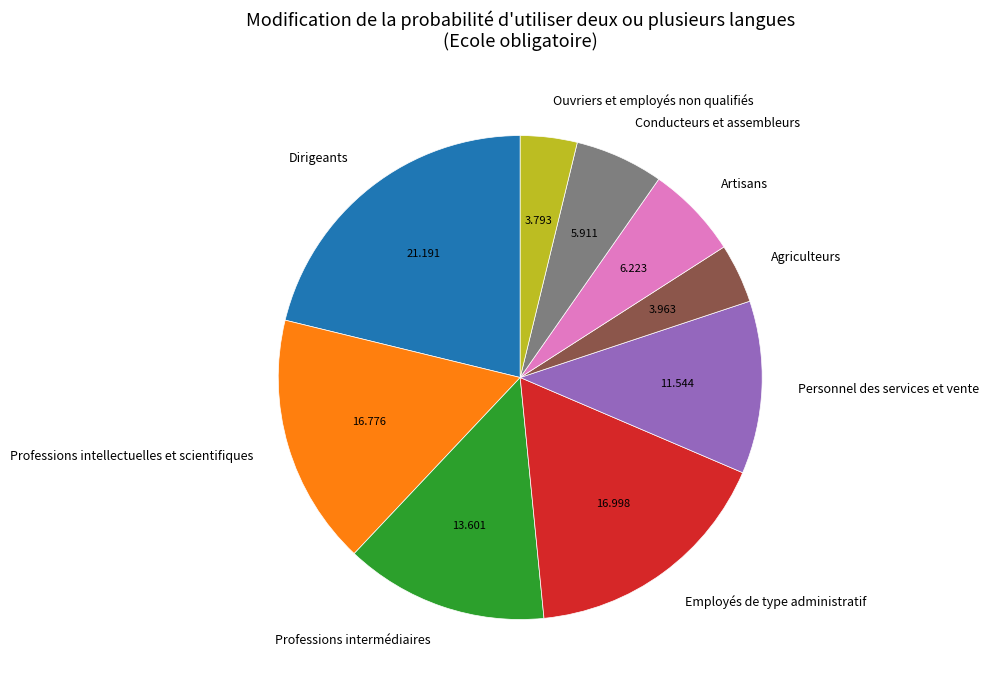

Is there any slice that represents more than half of the pie?

No